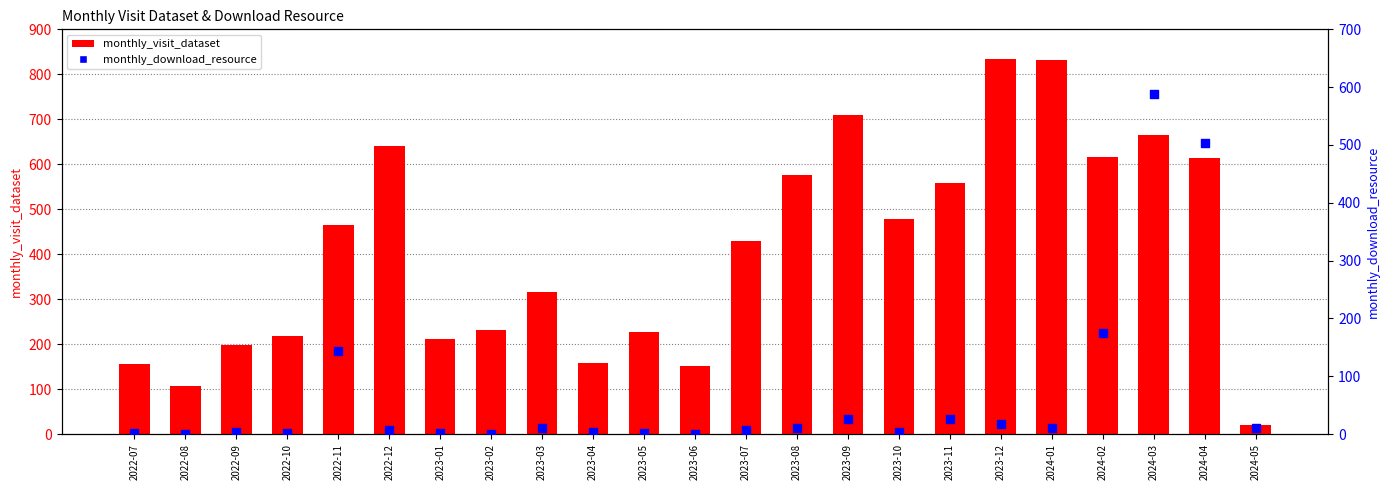

At which category is the sum across all series the highest?

2024-03